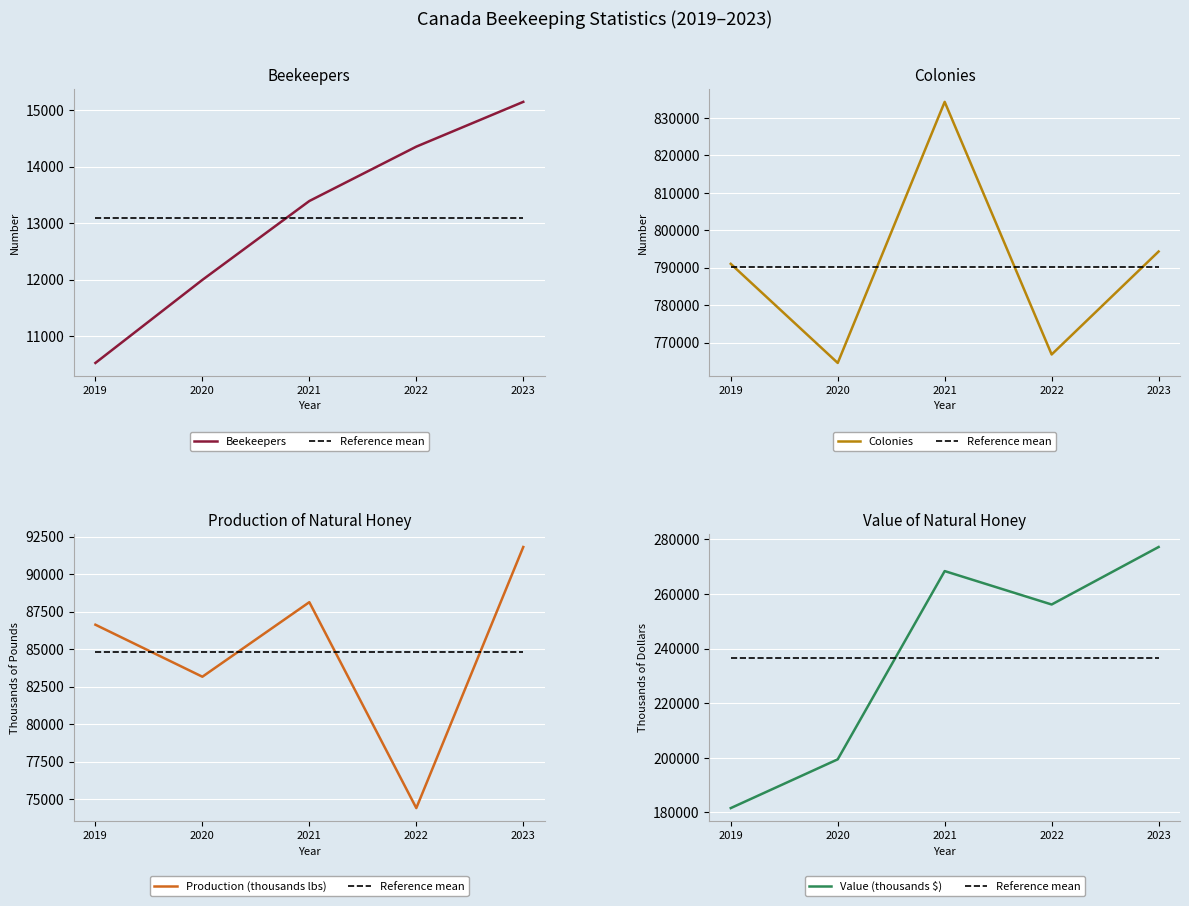

Which has a higher value, 2021 or 2020?

2021